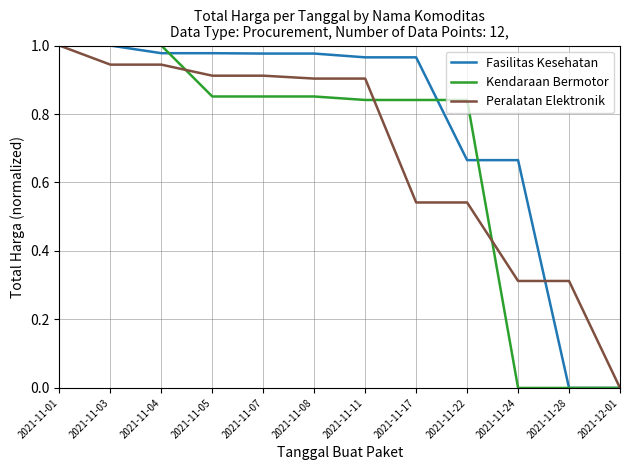

At 2021-11-24, list the series in order from smallest to largest.

Kendaraan Bermotor, Peralatan Elektronik, Fasilitas Kesehatan